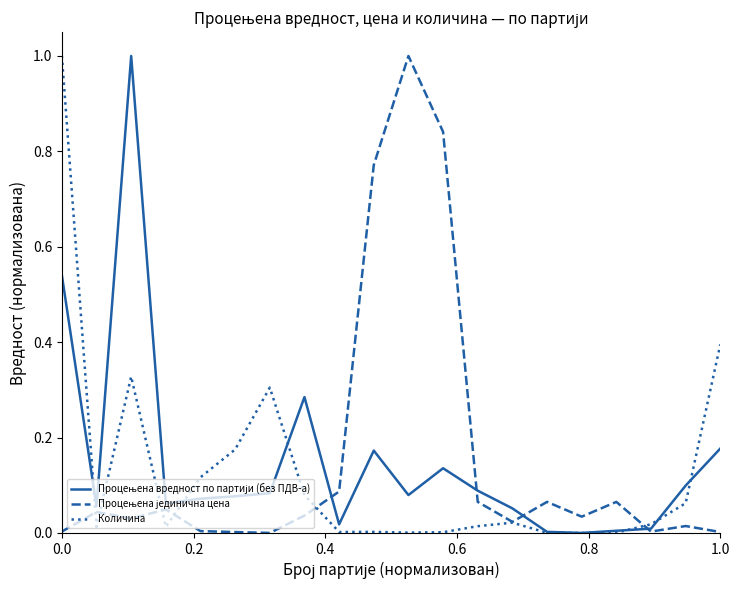

What is the greatest value displayed?

1.0